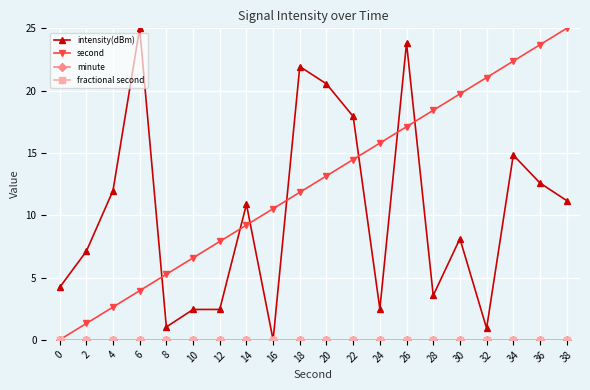

What are all the series names shown in the legend?

intensity(dBm), second, minute, fractional second